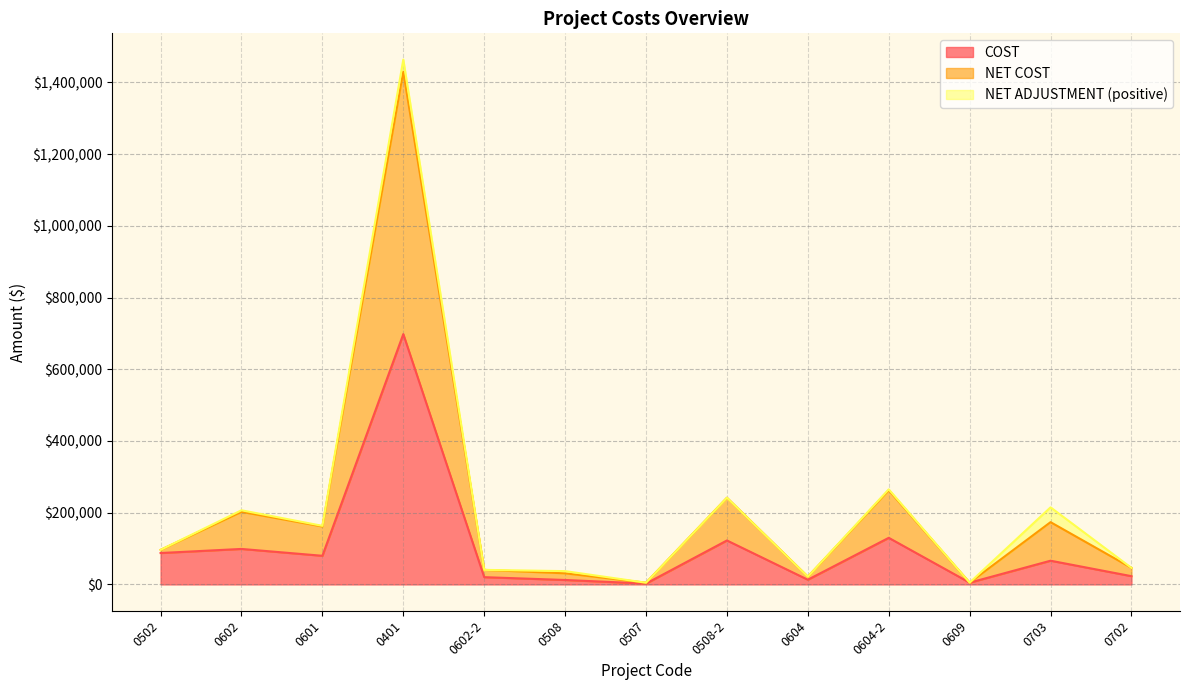

At which category is the sum across all series the highest?

0401